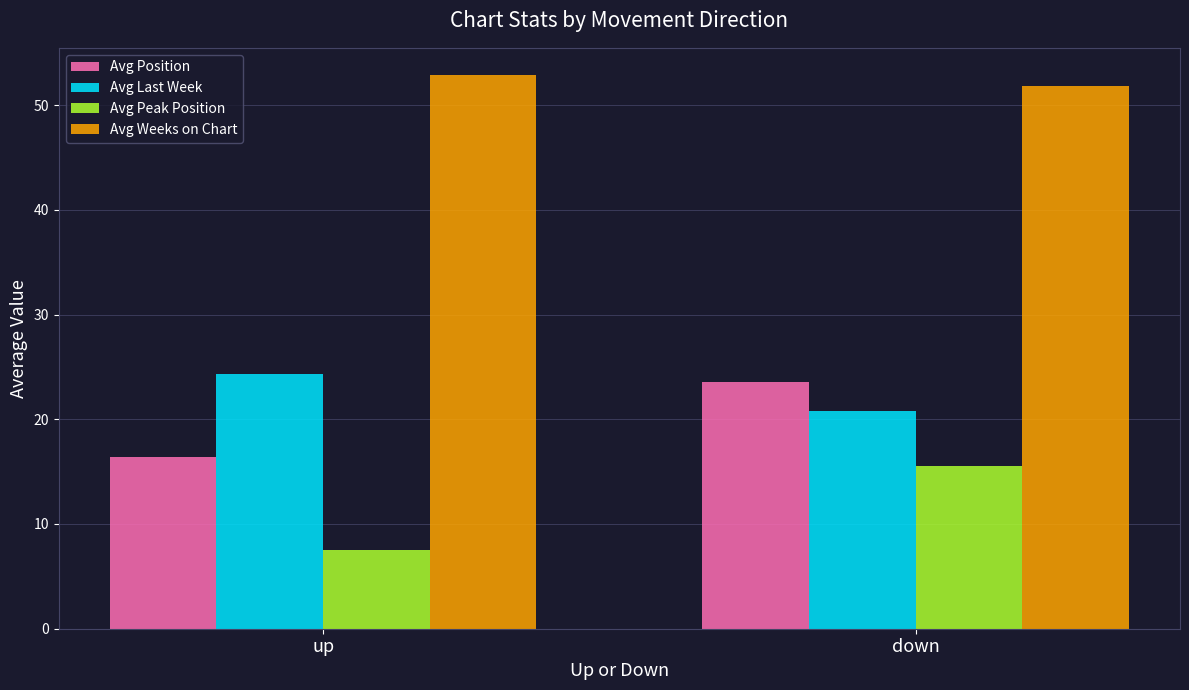

What is the minimum value shown in the chart?

7.5